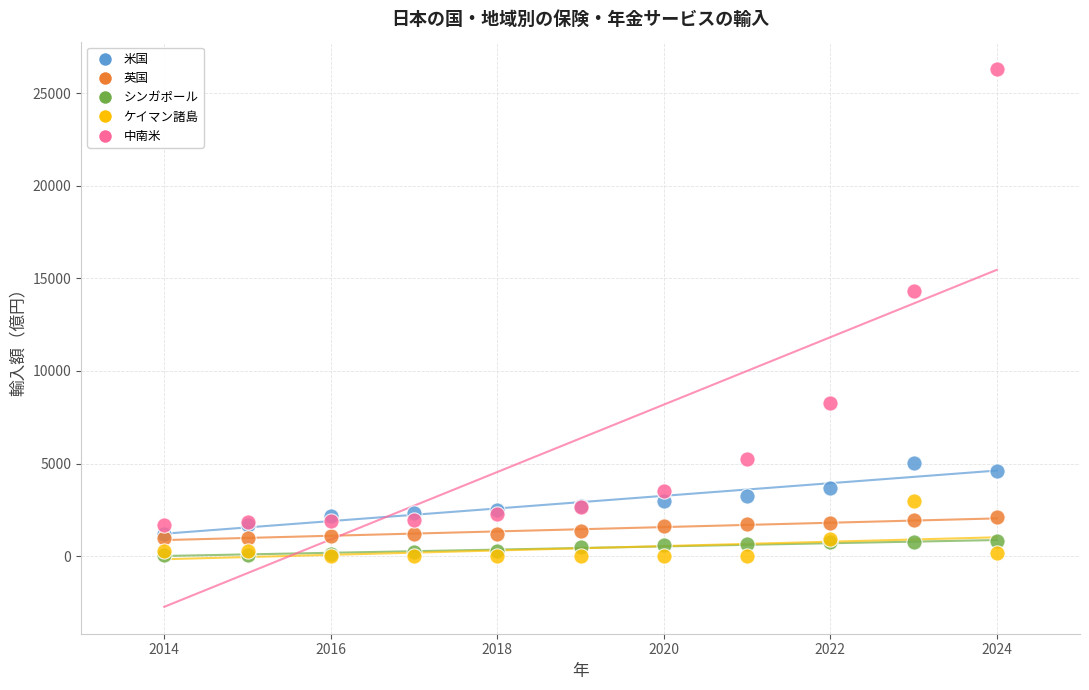

Across all series, what Y value is closest to 13166?

14344.8